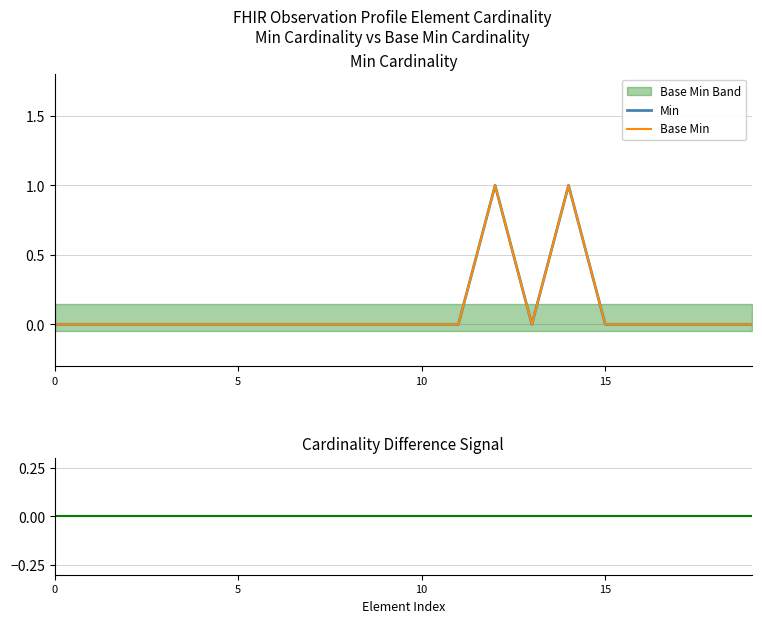

True or false: Min - Base Min and Base Min cross at least once.

False